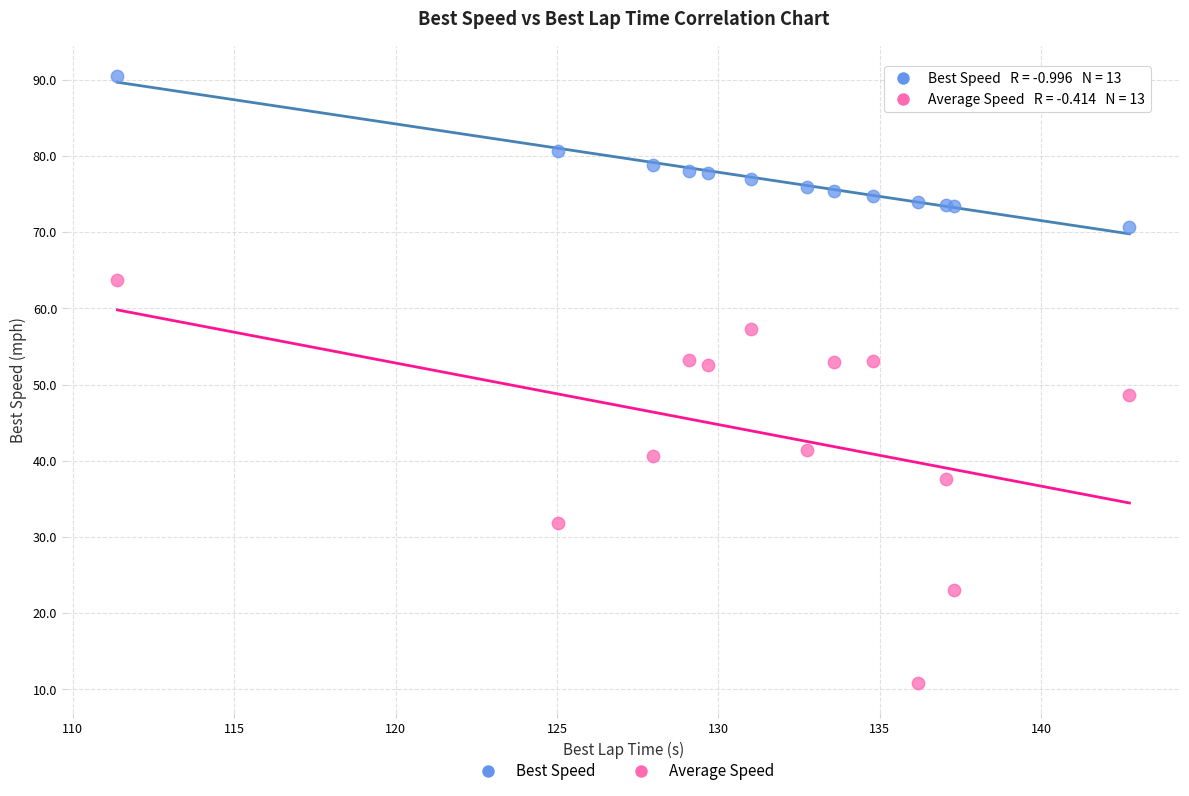

Across all series, what Y value is closest to 50?

48.7